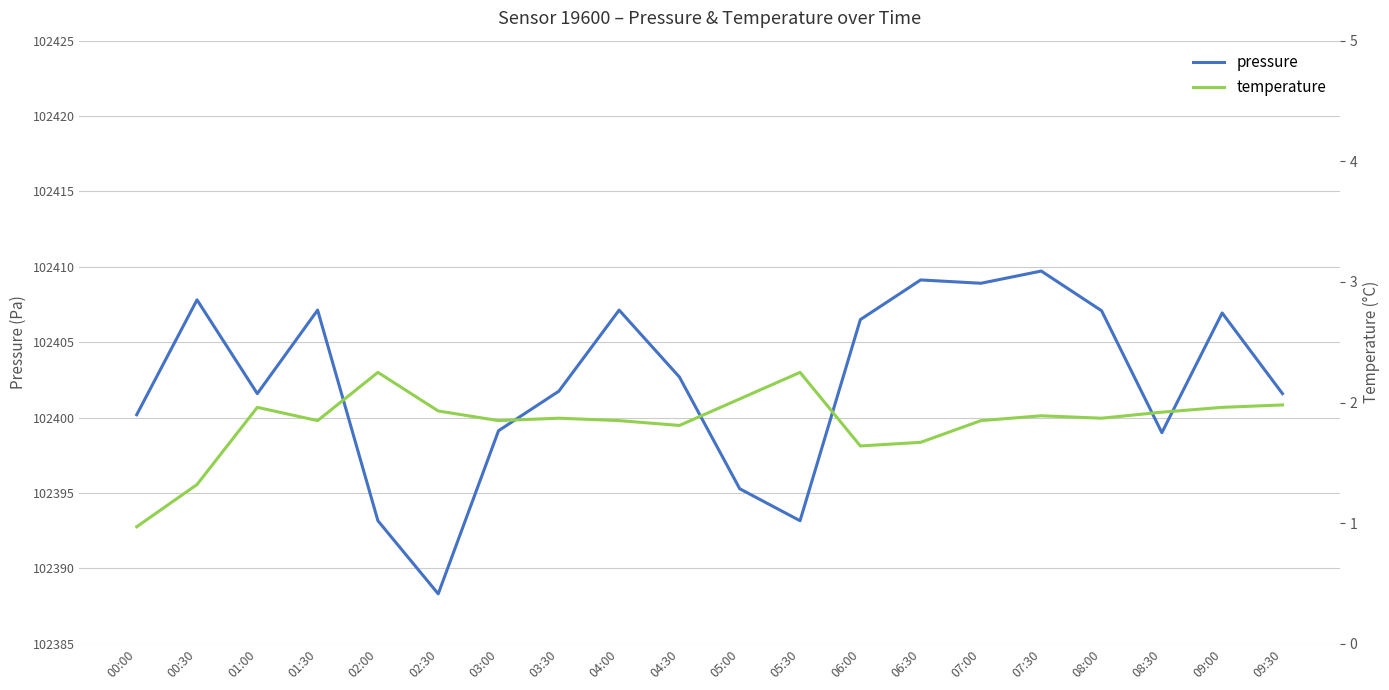

Between 02:00 and 02:30, which series saw the biggest shift?

pressure